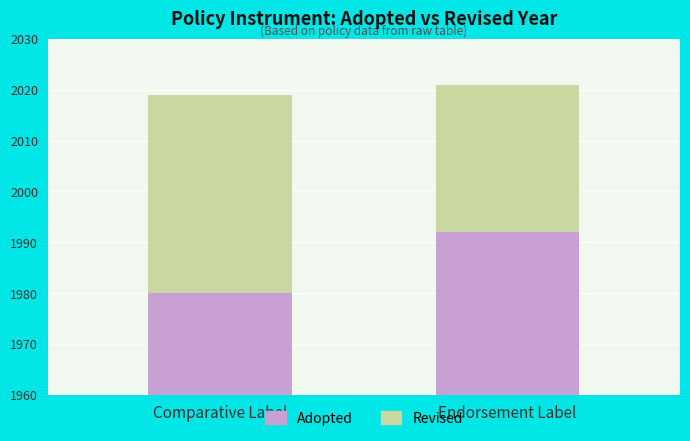

At which category is the sum across all series the highest?

Endorsement Label